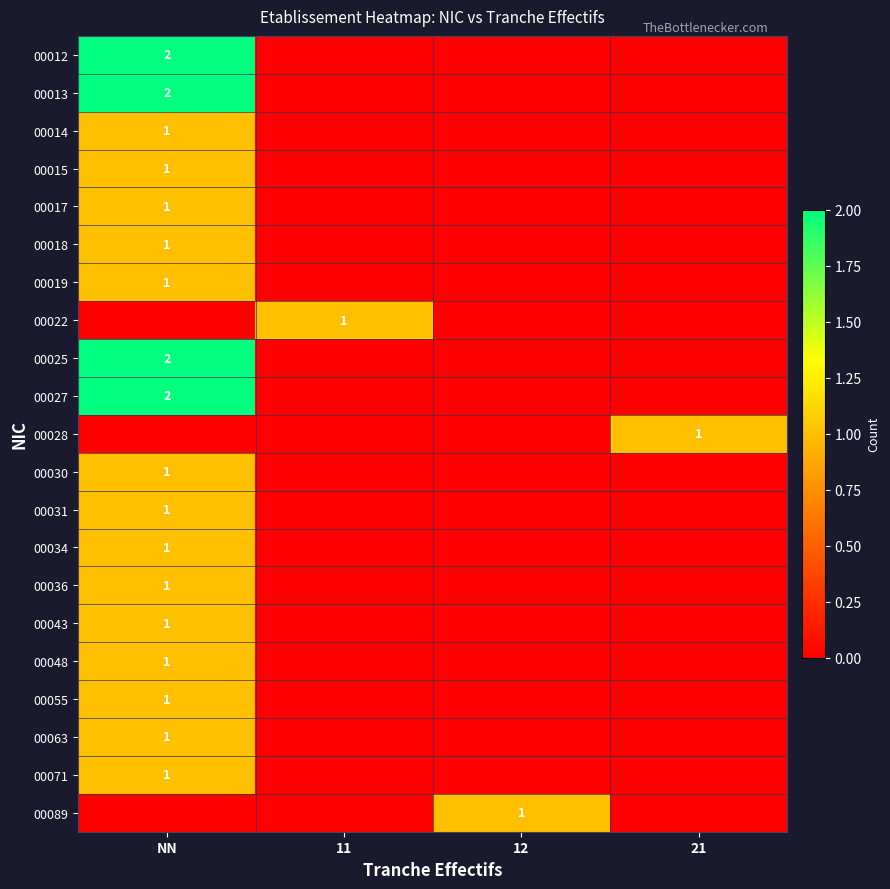

Is the value of 00027 at NN greater than the value of 00030 at NN?

Yes